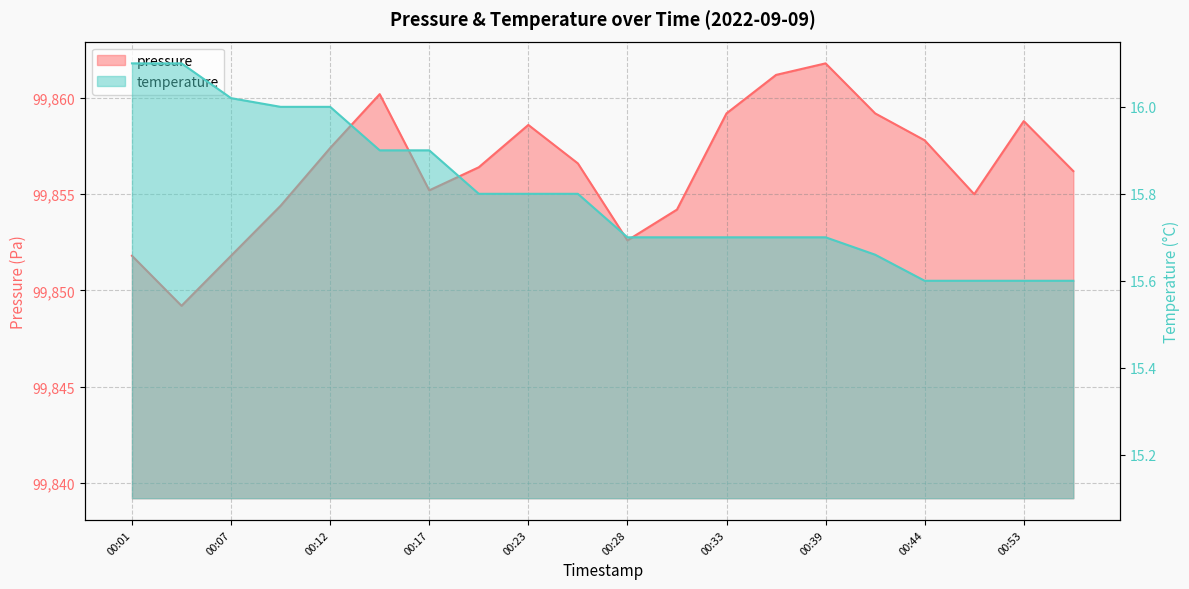

At how many categories does at least one series exceed 75220?

20